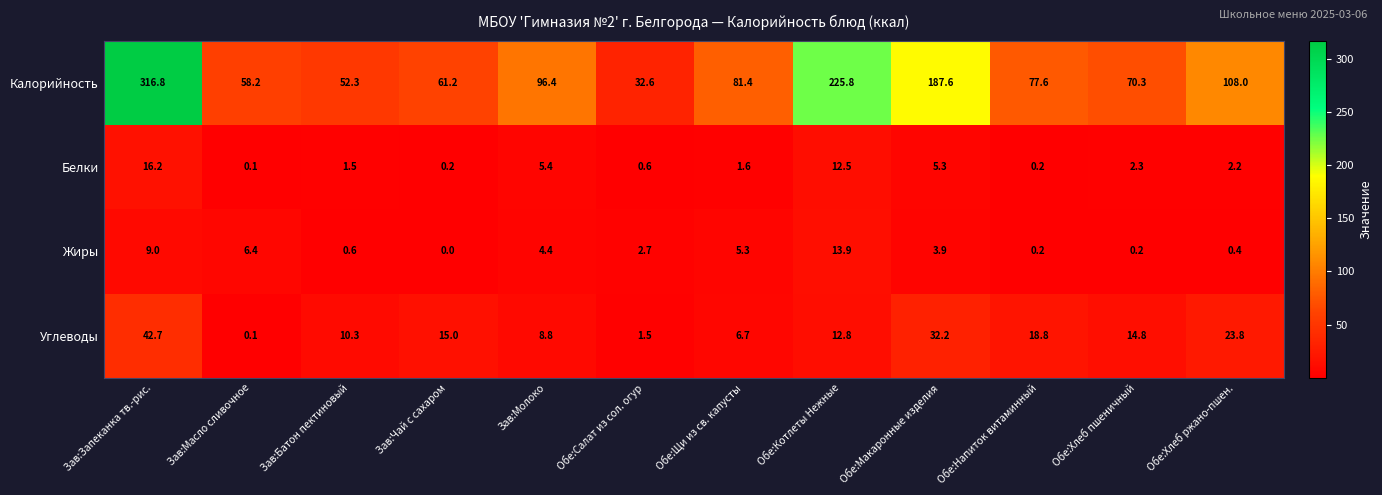

What is the total value across all series at Зав:Молоко?

115.0